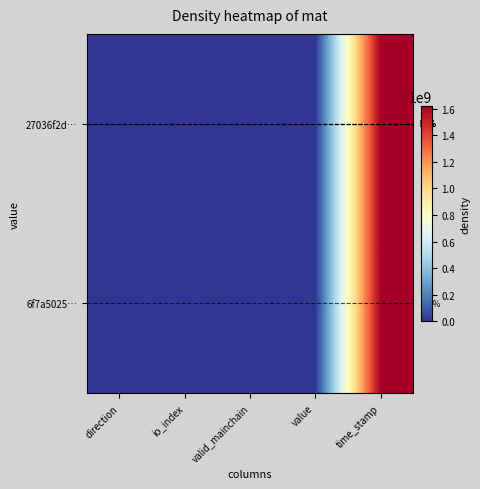

Which category has the highest value across all series?

time_stamp